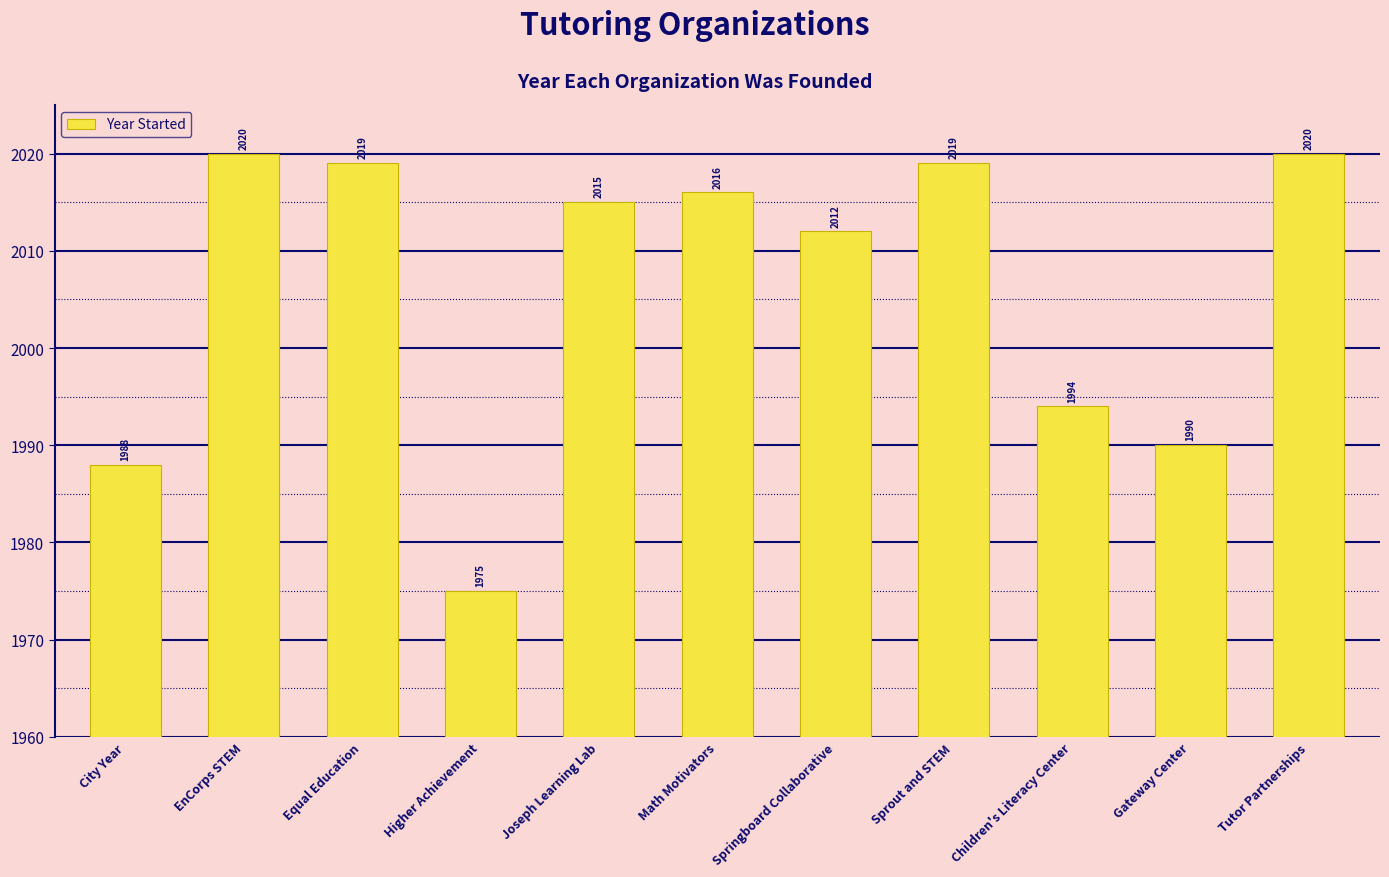

How many data points does each series have?

11